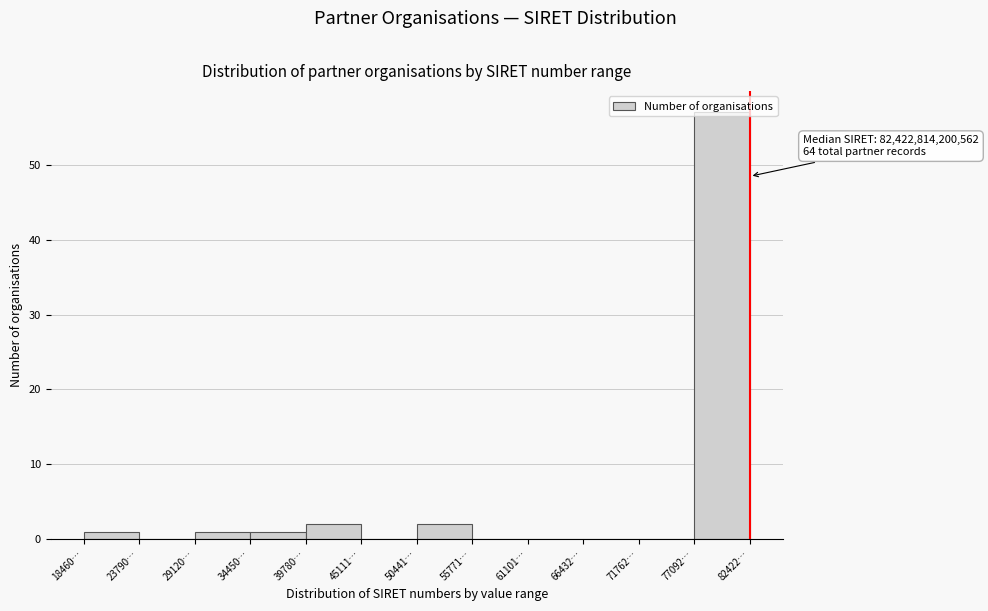

At which category does the chart reach its peak across all series?

77092…